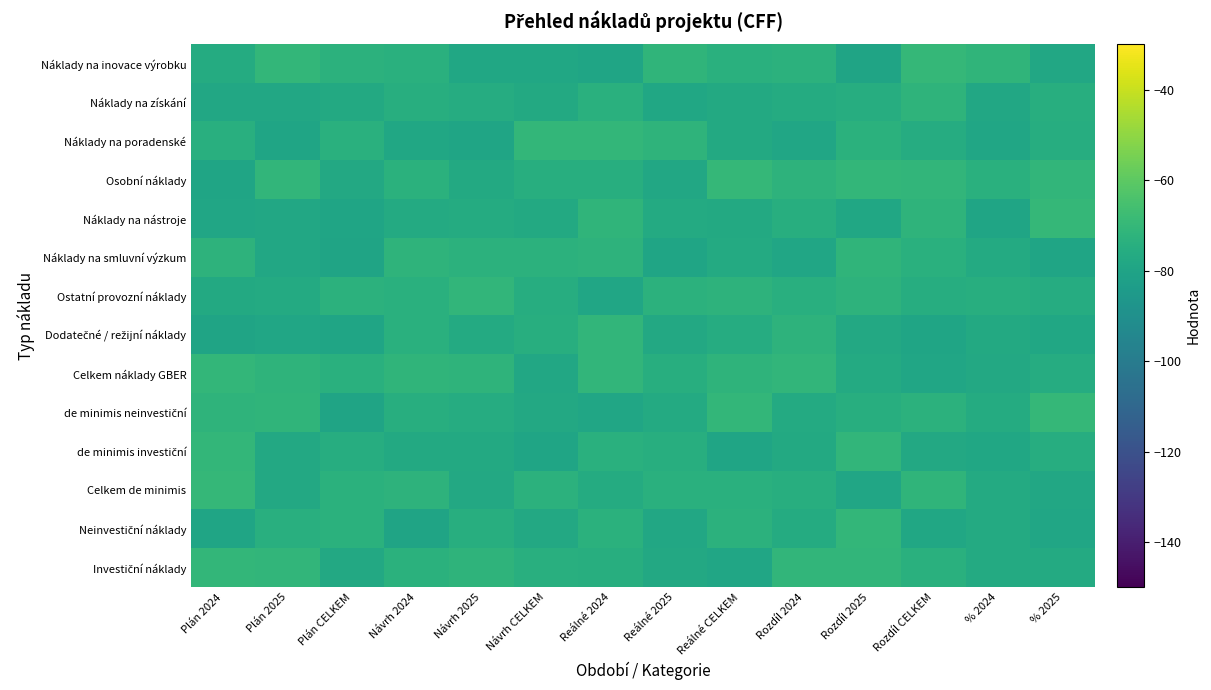

Rank the series by their maximum value, from lowest to highest.

Náklady na získání, Náklady na smluvní výzkum, Ostatní provozní náklady, Dodatečné / režijní náklady, Investiční náklady, Celkem náklady GBER, Neinvestiční náklady, de minimis investiční, Náklady na poradenské, Osobní náklady, Náklady na inovace výrobku, de minimis neinvestiční, Celkem de minimis, Náklady na nástroje